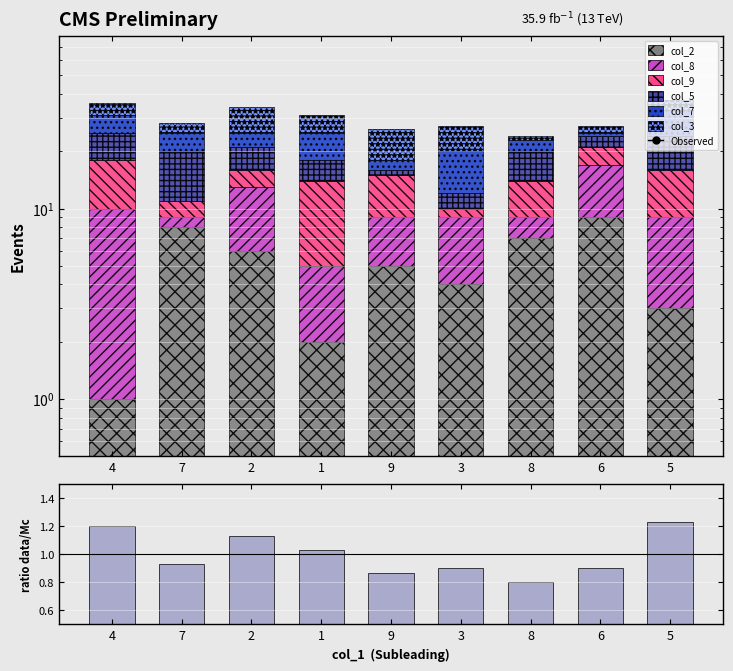

What is the label of the 6th bar from the right?

1